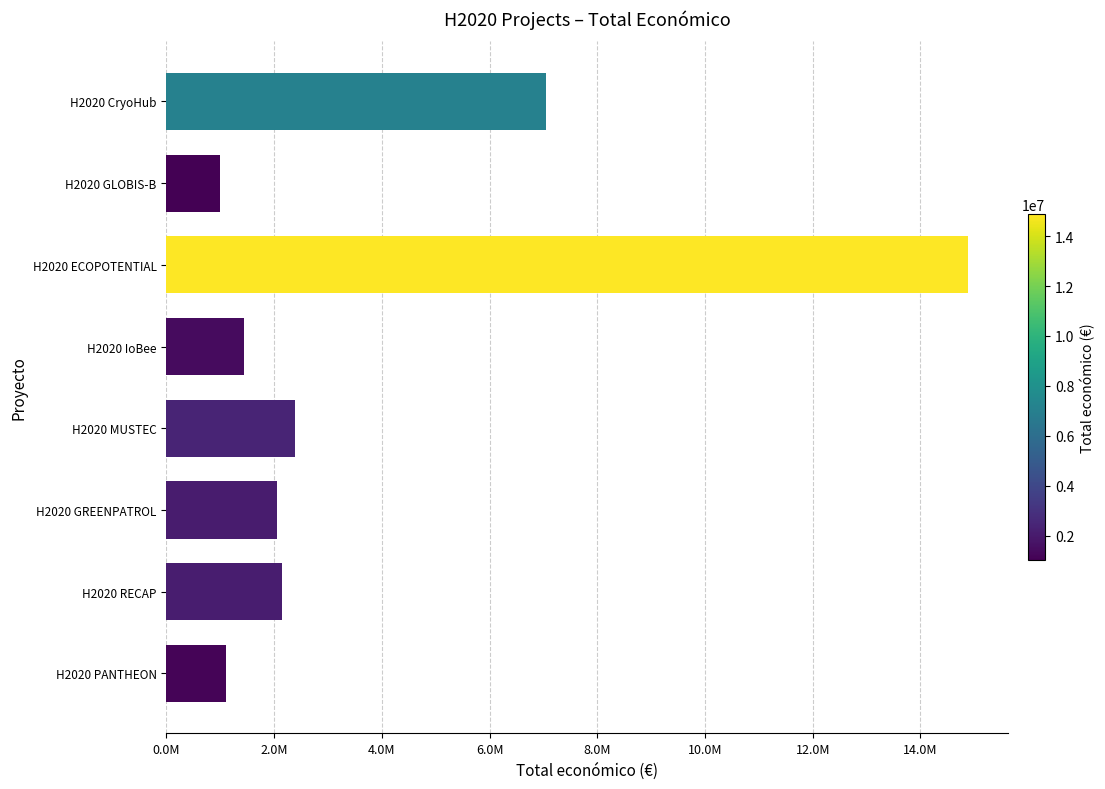

What is the difference between the maximum and minimum values?

13868465